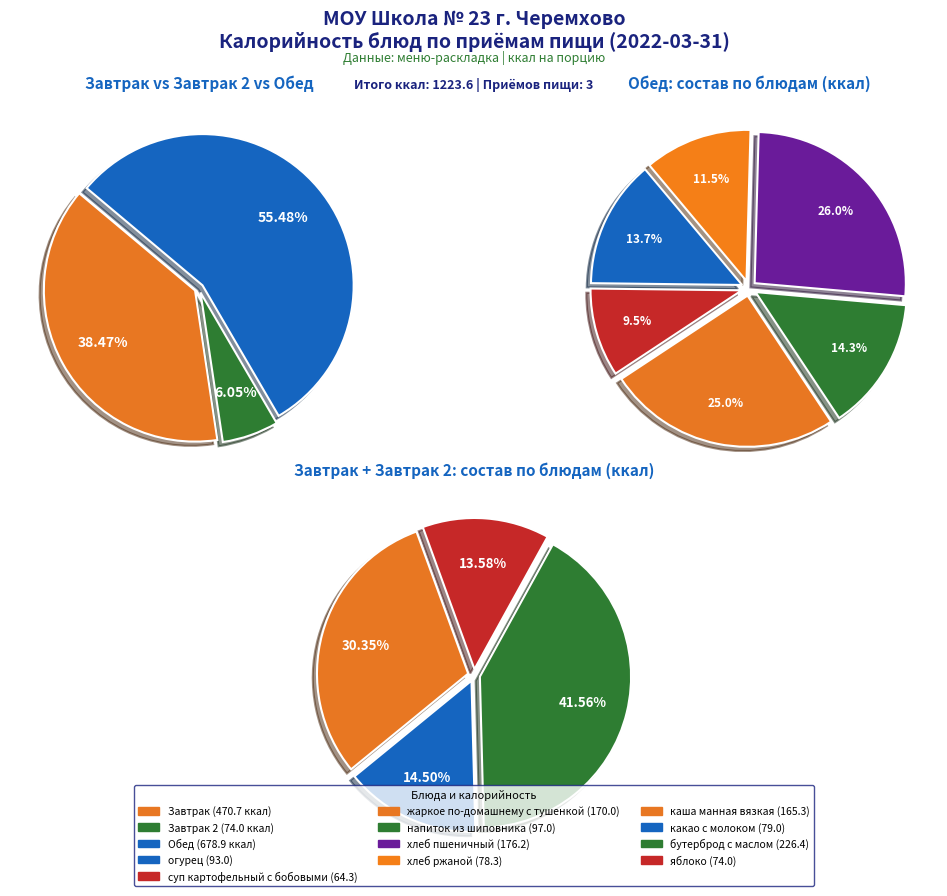

Which slice is the smallest?

Обед (суп картофельный с бобовыми)